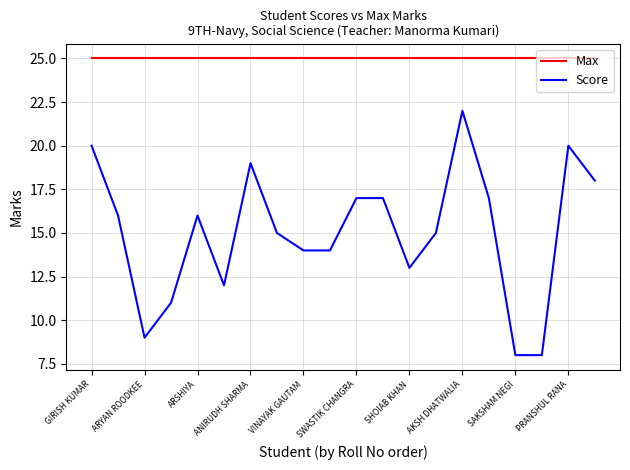

True or false: Score and Max intersect in this chart.

False